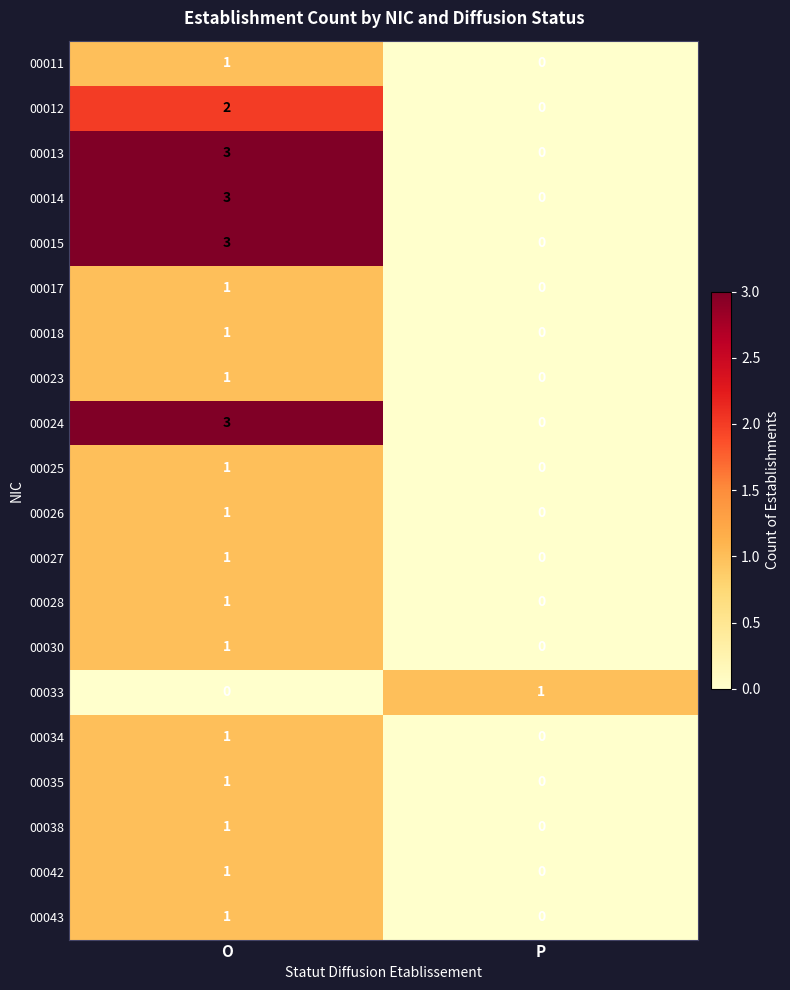

True or false: 00028 has a value of 0 at P.

True